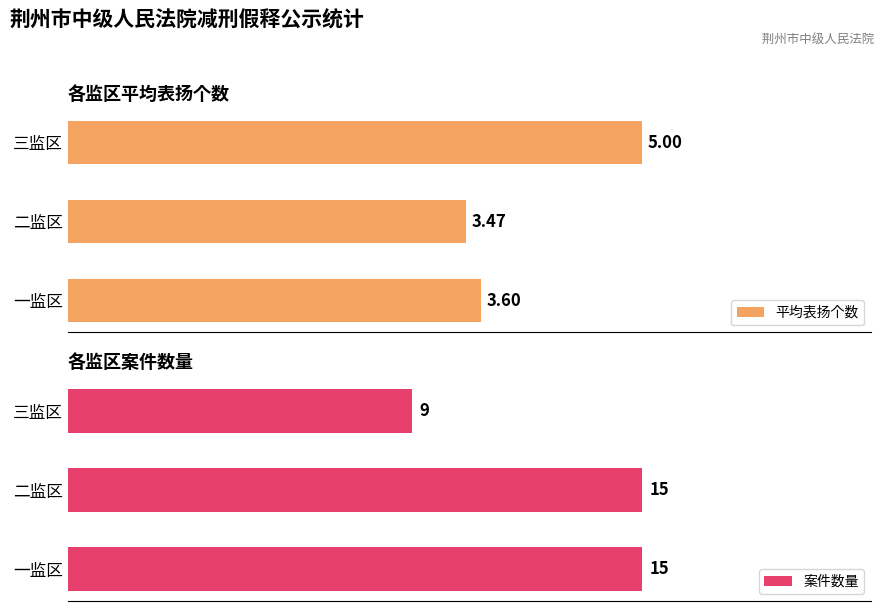

How many 平均表扬个数 values are between 3 and 5?

3